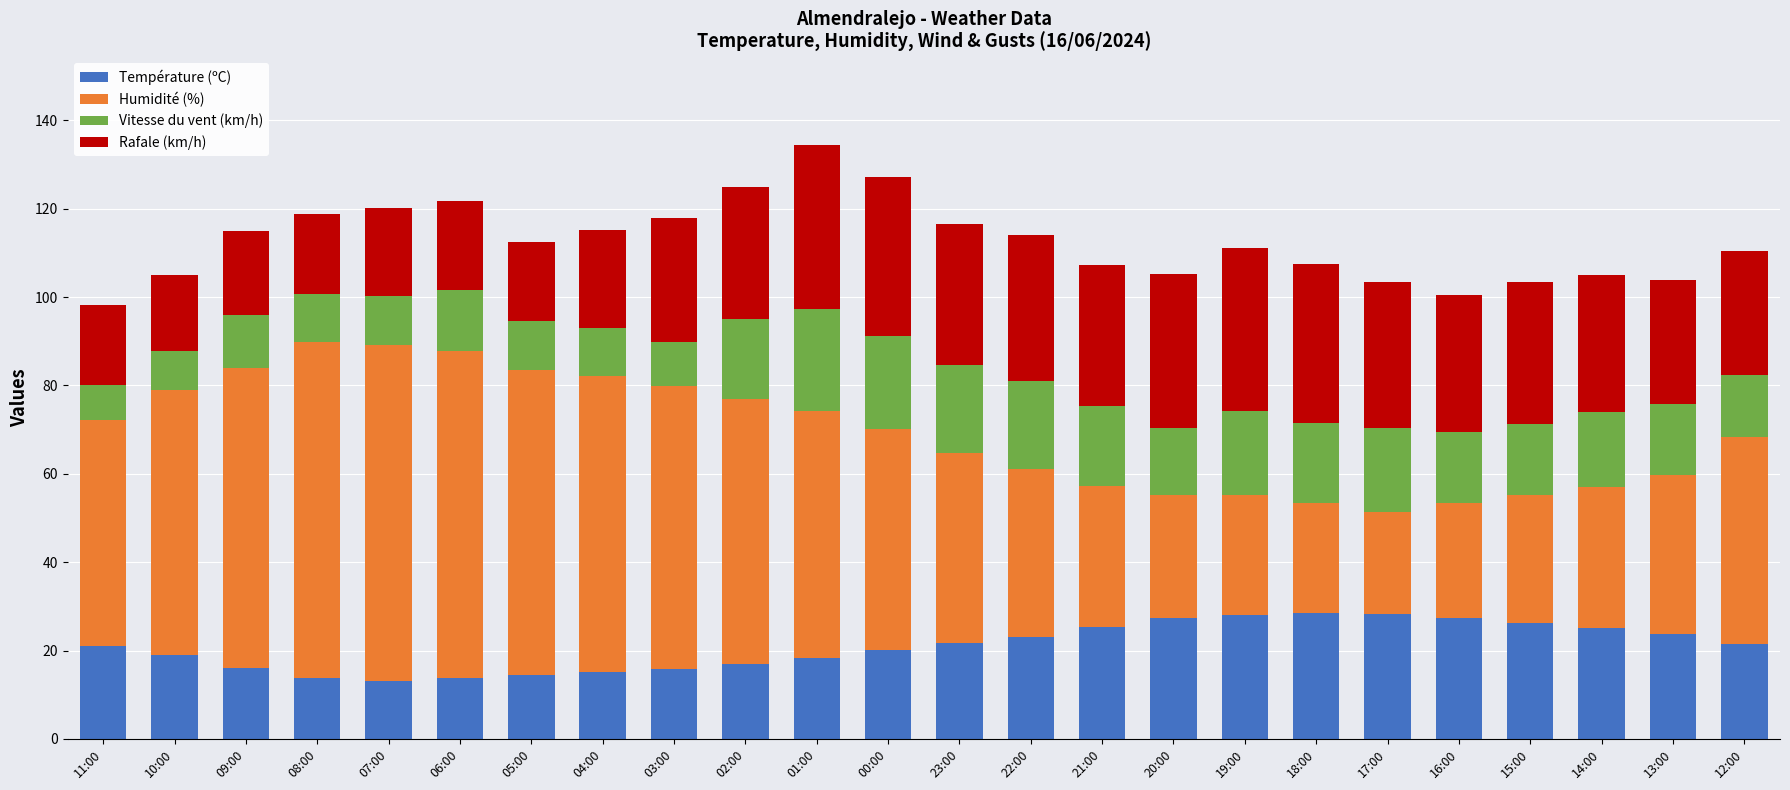

What is the difference between the Température (ºC) values at 04:00 and 23:00?

6.5